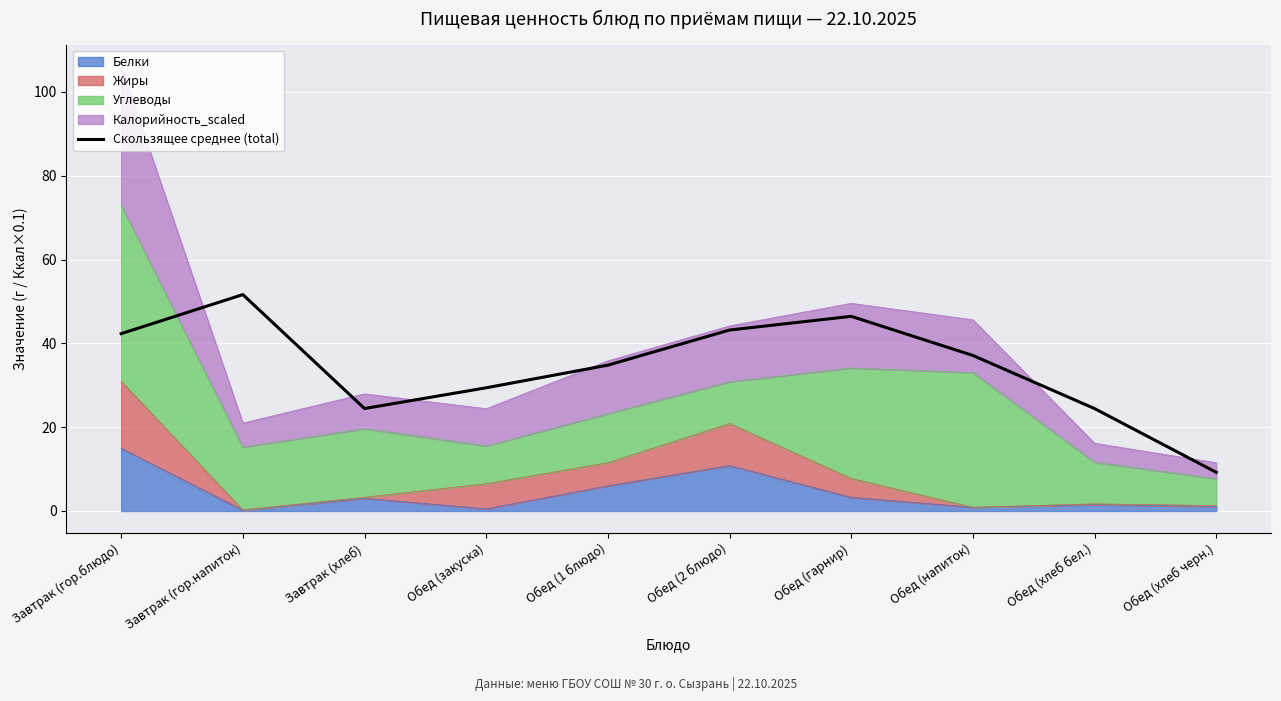

What is the ratio of the value at Обед (1 блюдо) to the value at Завтрак (гор.напиток)?

0.7